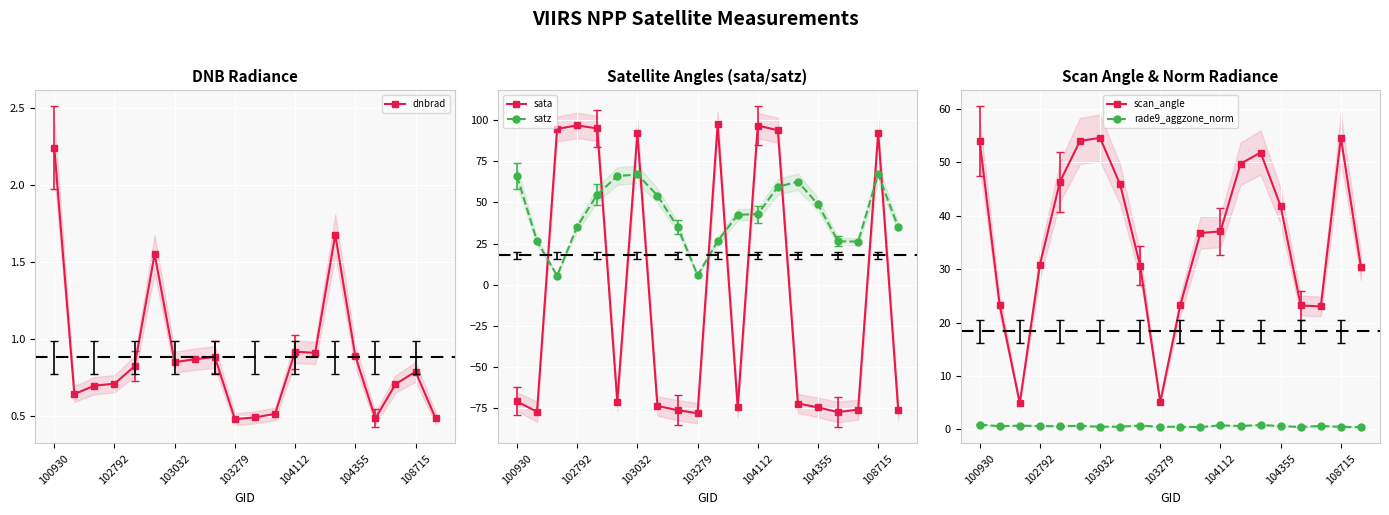

Rank the categories by dnbrad value from lowest to highest.

9, 16, 19, 10, 11, 102792, 103032, 17, 103279, 18, 104112, 108715, 7, 8, 15, 13, 12, 104355, 14, 100930